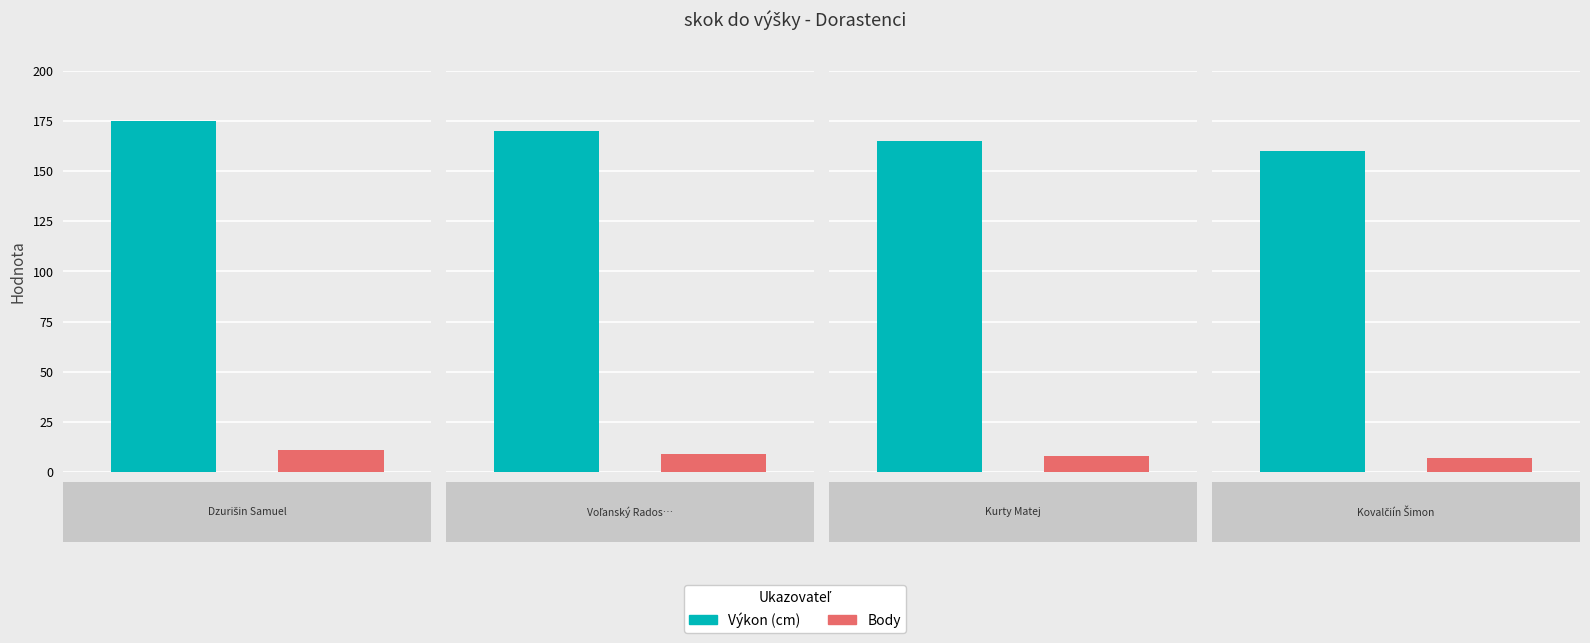

True or false: Výkon has a value of 47 at Dzurišin Samuel.

False